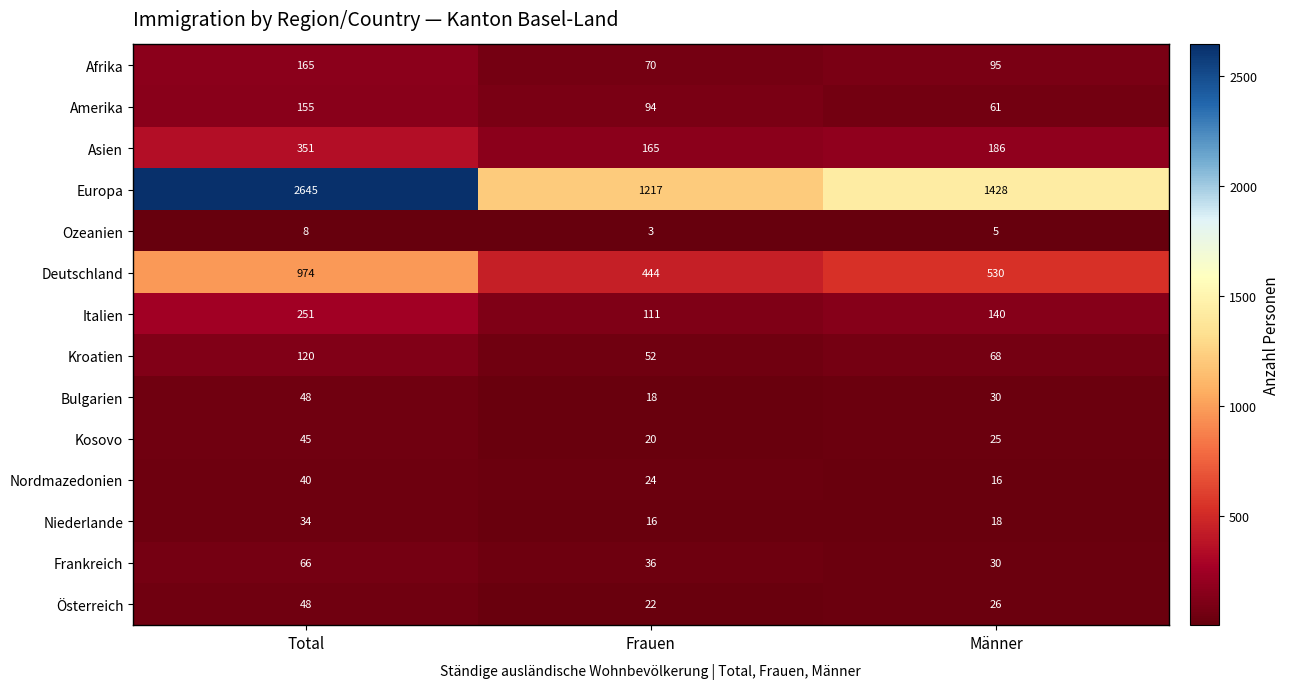

What is the difference between the Deutschland values at Männer and Frauen?

86